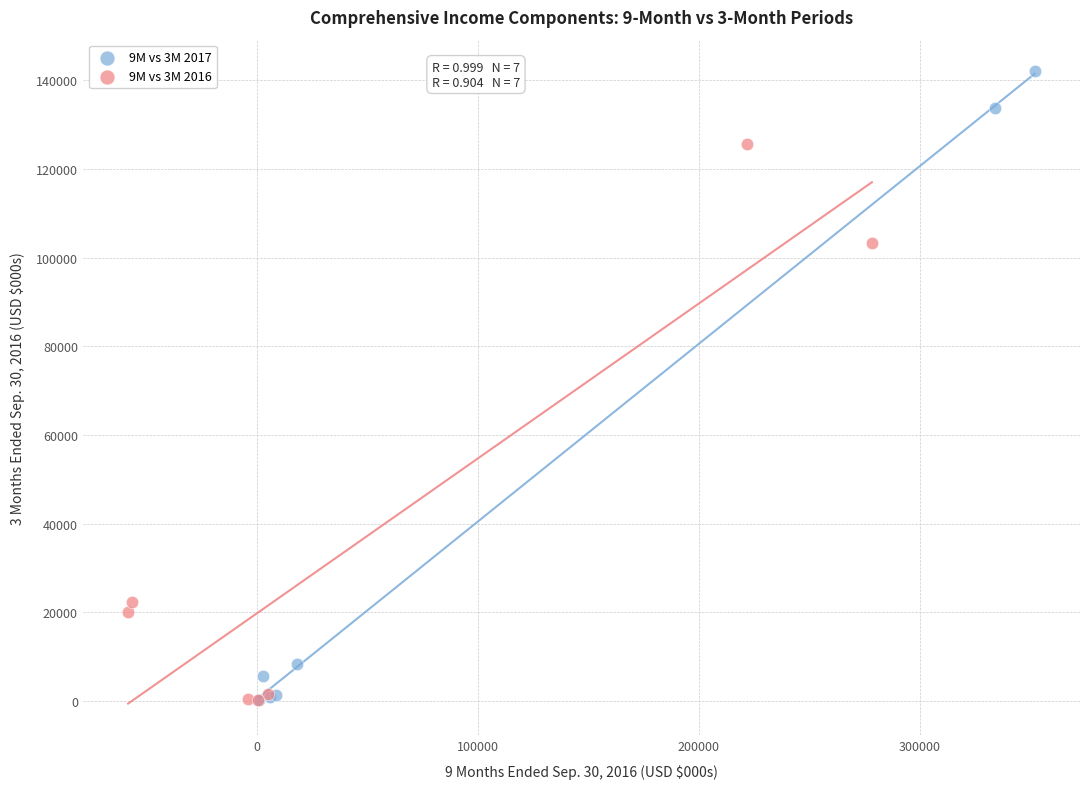

Which series has the largest Y range (max minus min)?

9M vs 3M 2017